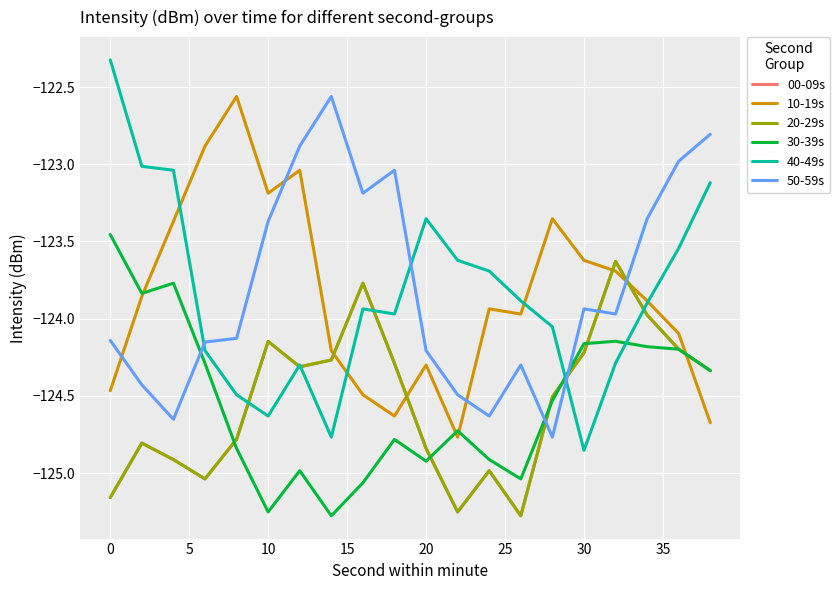

In 00-09s, how many points are lower than both neighbors (excluding endpoints)?

4